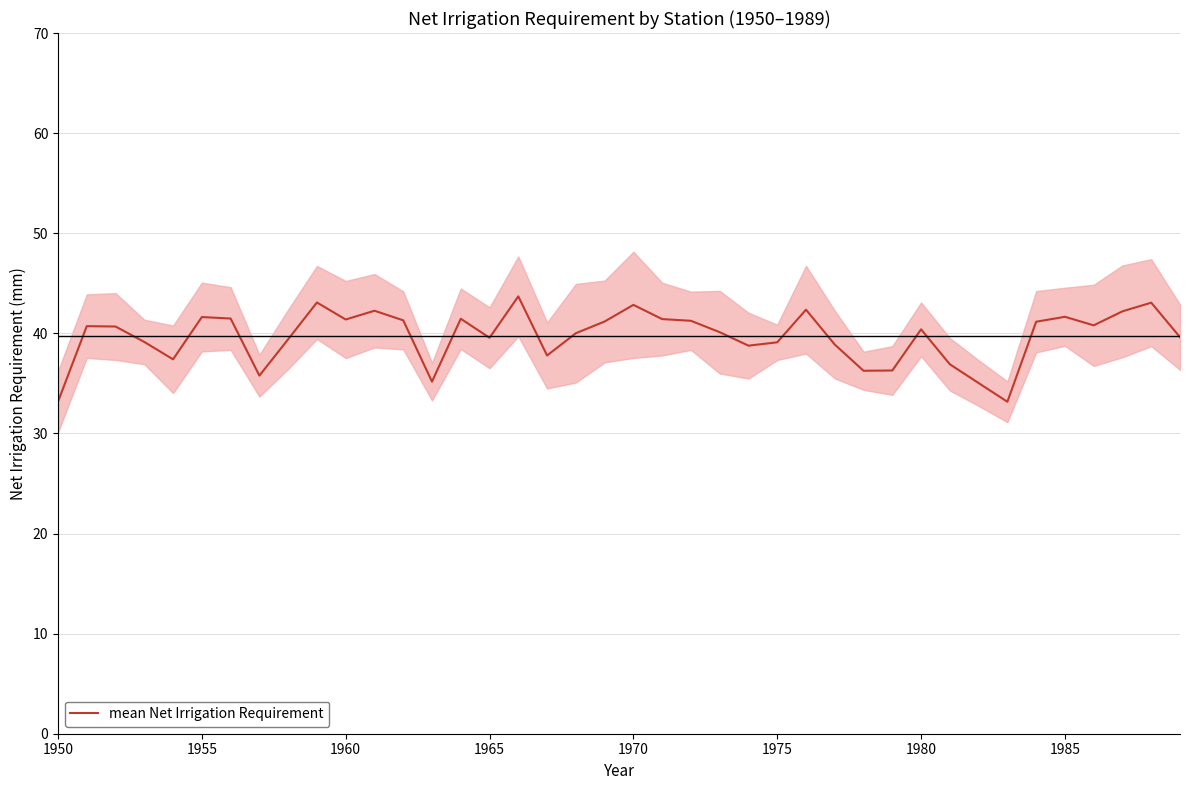

What is the maximum value for mean Net Irrigation Requirement?

43.7